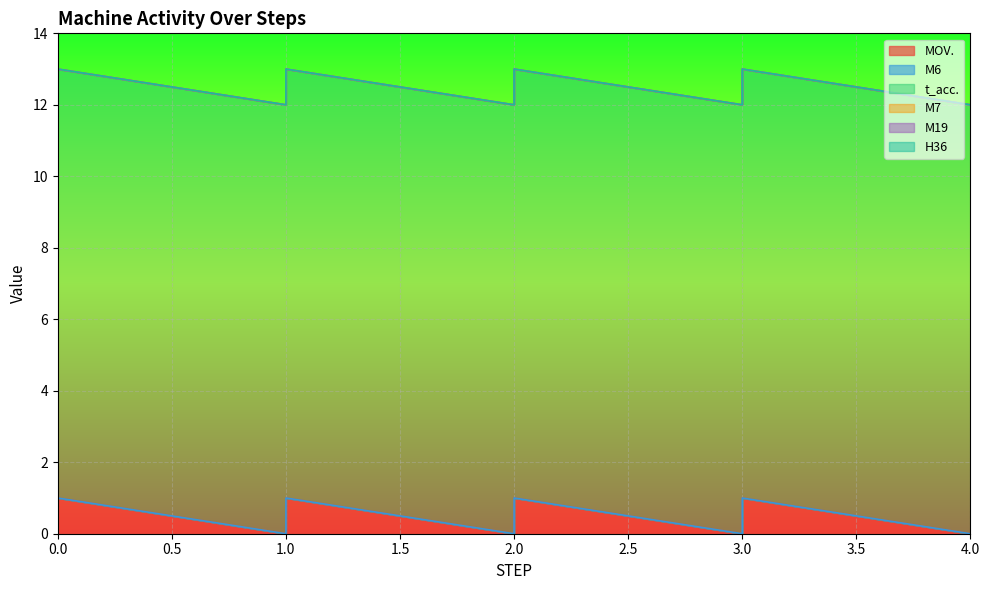

What are all the series names shown in the legend?

MOV., M6, t_acc., M7, M19, H36